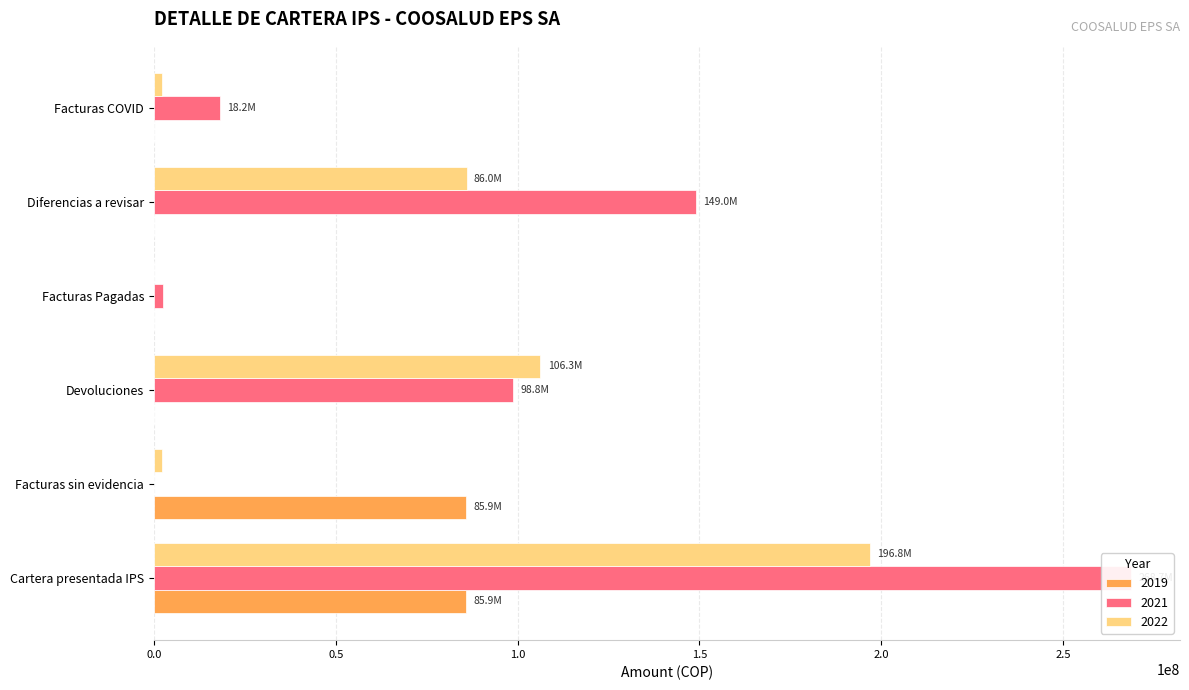

What is the maximum value shown in the chart?

268702819.7